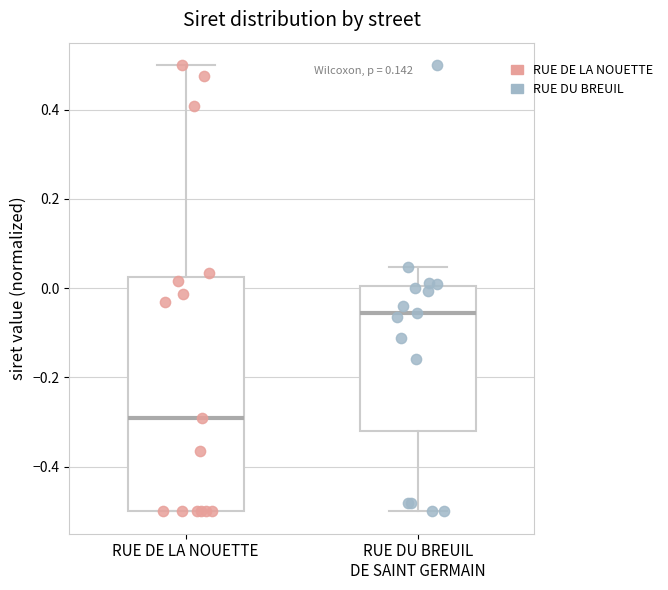

Which box is the tallest, from its lower edge to its upper edge?

RUE DE LA NOUETTE